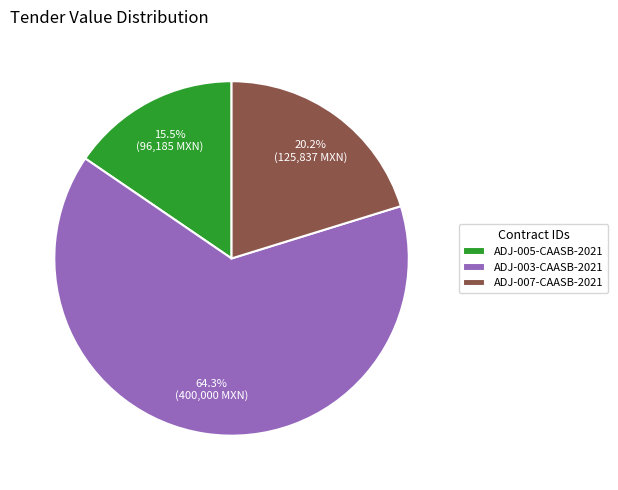

Which slice represents more than half of the pie?

ADJ-003-CAASB-2021